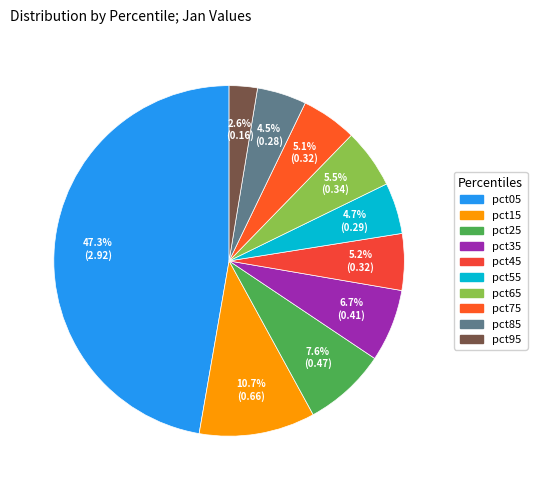

Count the number of slices in the pie.

10